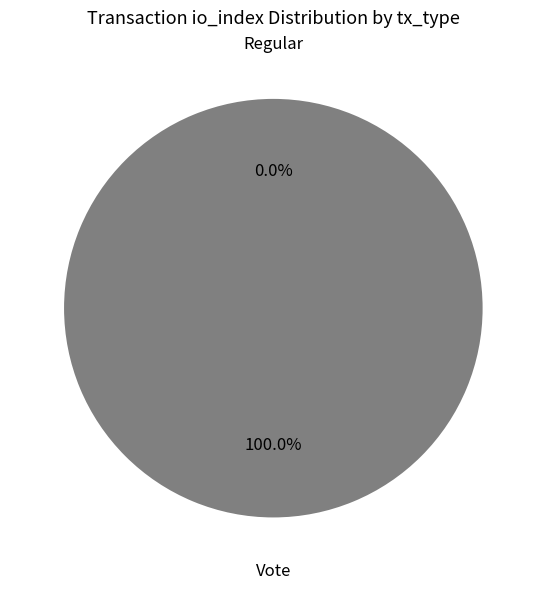

Which category has the smallest portion of the pie?

Regular (io_index=0)